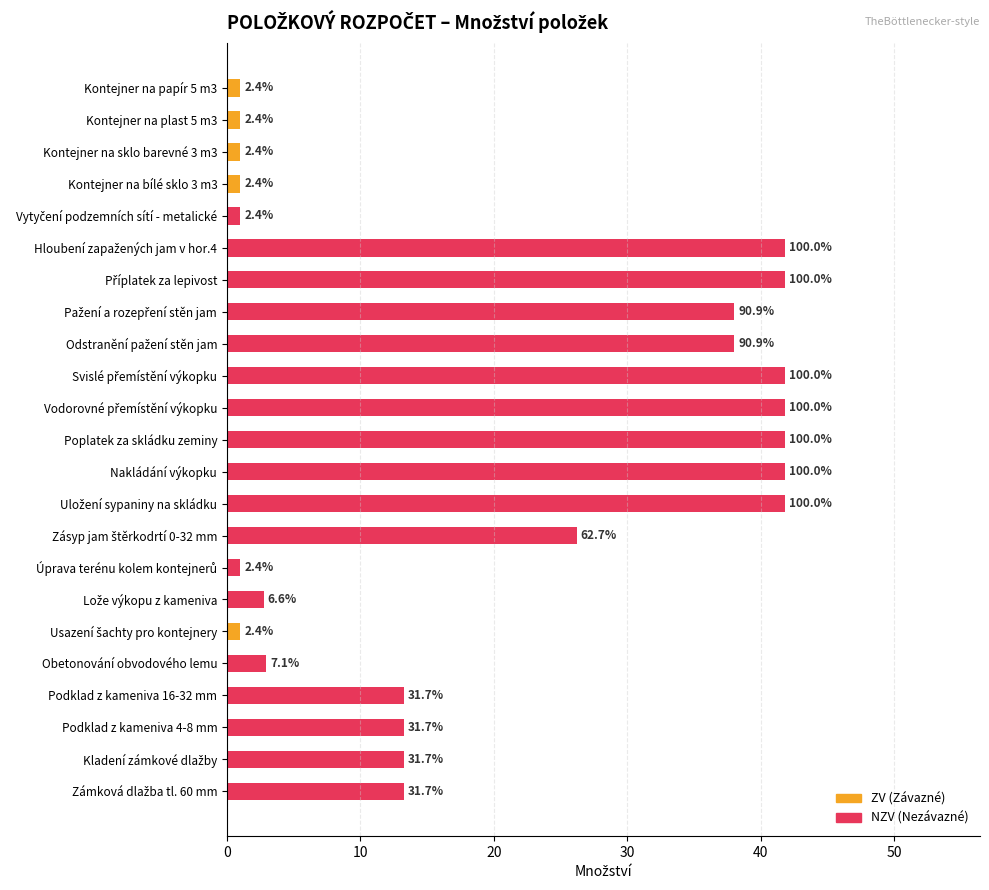

What is the spread (max minus min) of values at Usazení šachty pro kontejnery?

1.0